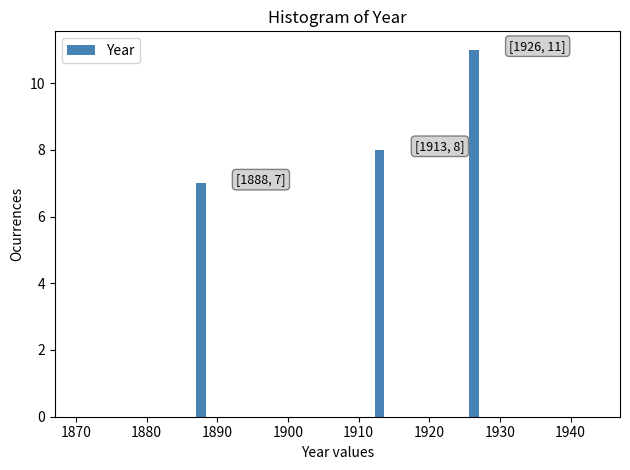

Around what value on the x-axis is the tallest bar? Give the approximate position of its centre, as read against the axis.

1926